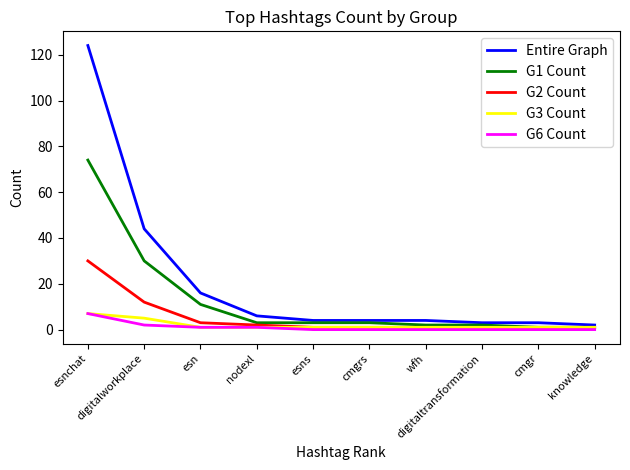

Which series has the largest total across all categories?

Entire Graph